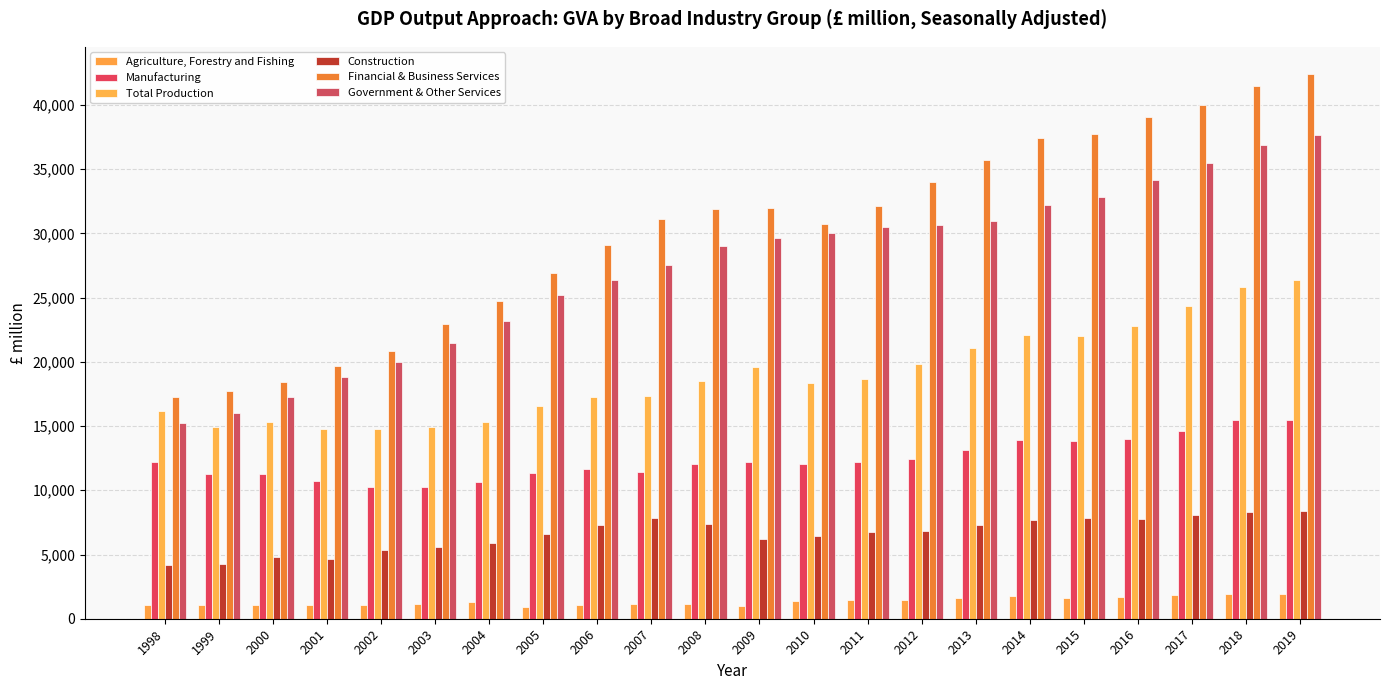

Between 2000 and 2013, which is larger?

2013